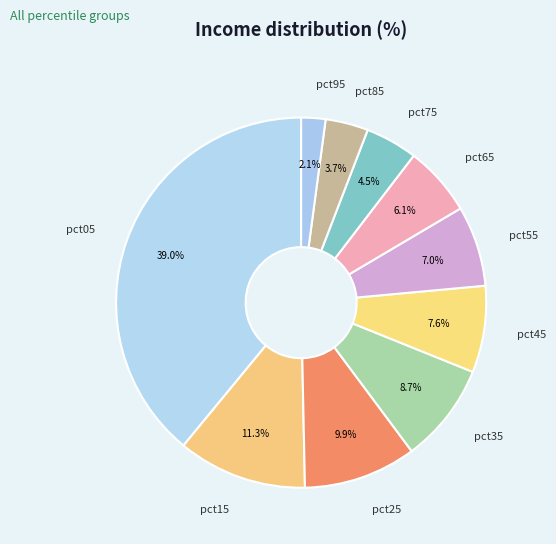

Rank the categories by value from highest to lowest.

pct05, pct15, pct25, pct35, pct45, pct55, pct65, pct75, pct85, pct95